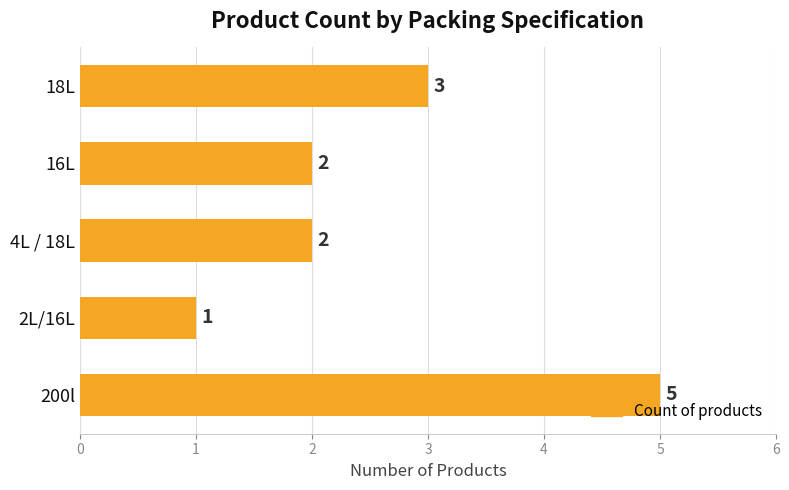

Approximately how many times larger is the value at 200l compared to 4L / 18L?

2.5